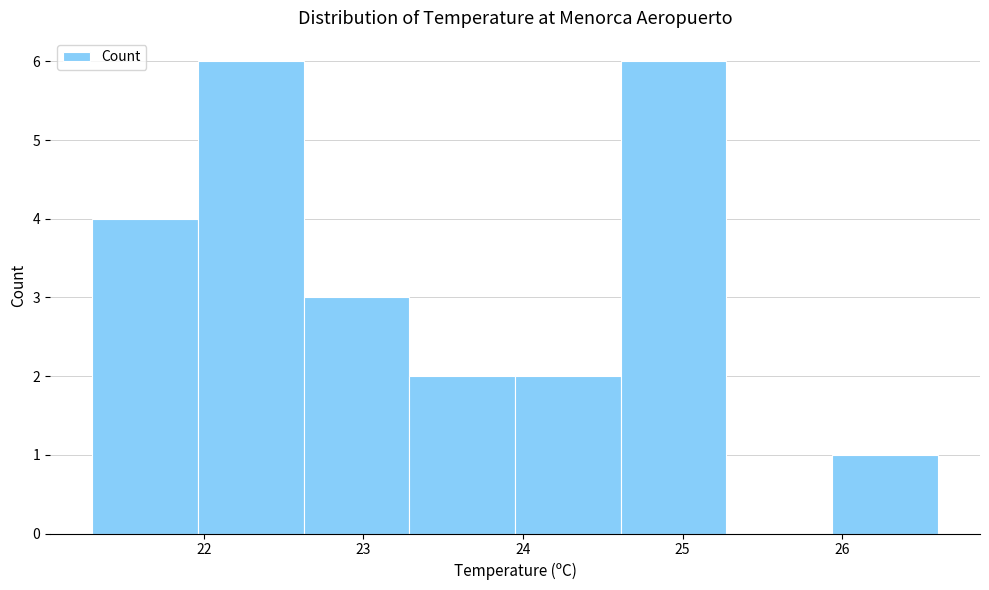

Reading left to right, list every bar in this chart as the range it spans on the x-axis followed by its height. Neither the bar edges nor the heights are printed on the chart, so give them approximately, as read against the axes.

21.3 to 22.0: 4
22.0 to 22.6: 6
22.6 to 23.3: 3
23.3 to 24.0: 2
24.0 to 24.6: 2
24.6 to 25.3: 6
25.3 to 25.9: 0
25.9 to 26.6: 1